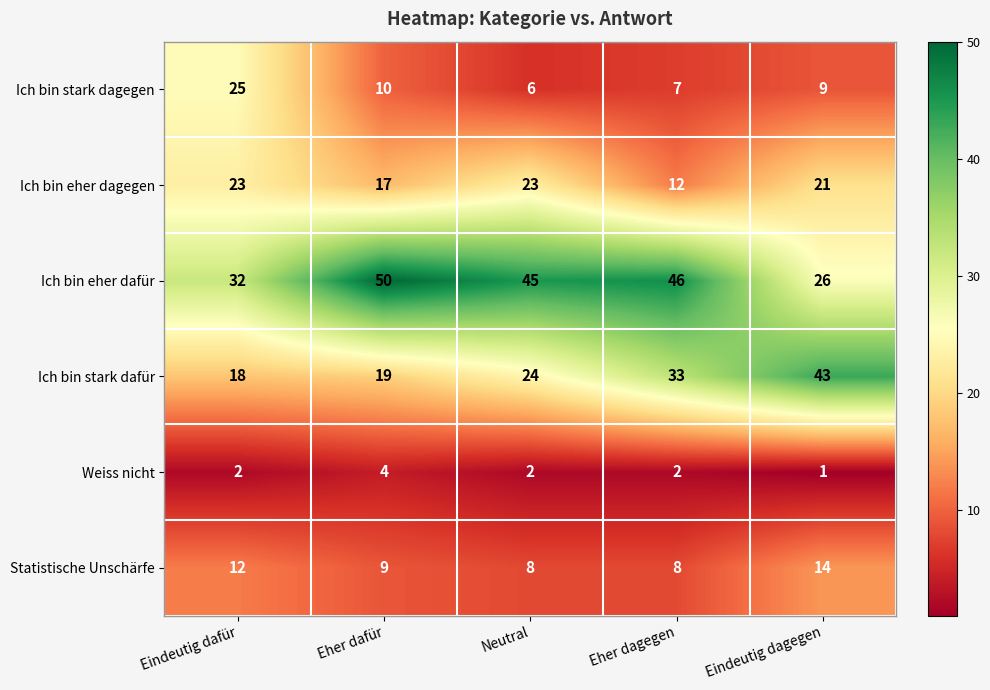

At which category does the chart reach its minimum across all series?

Eindeutig dagegen